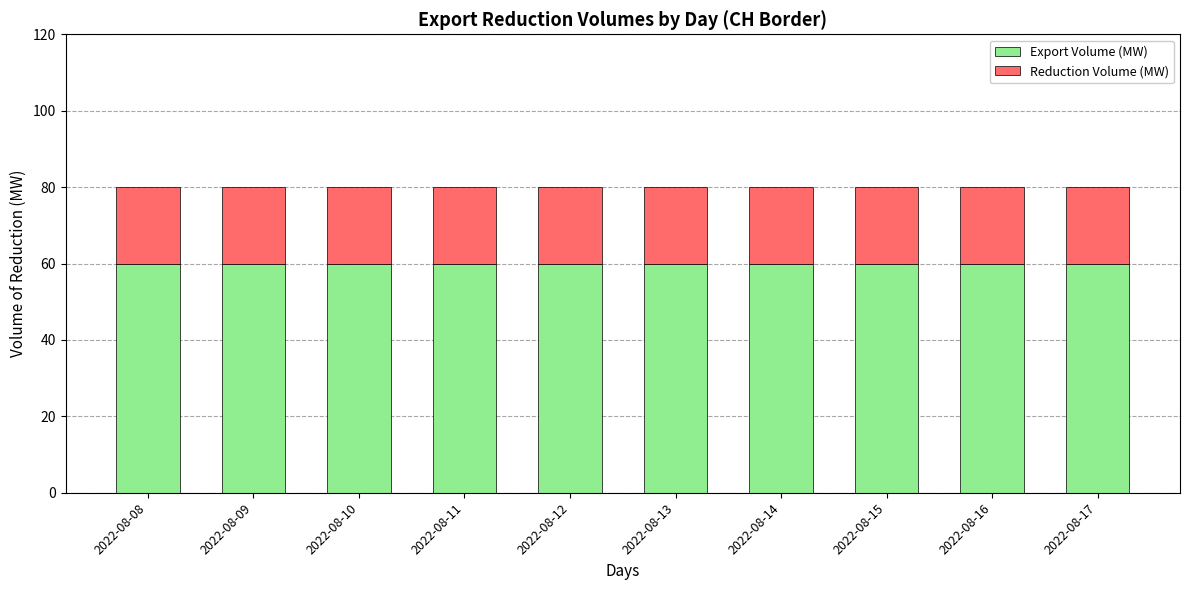

The value of Export Volume (MW) at 2022-08-12 is 104. True or false?

False